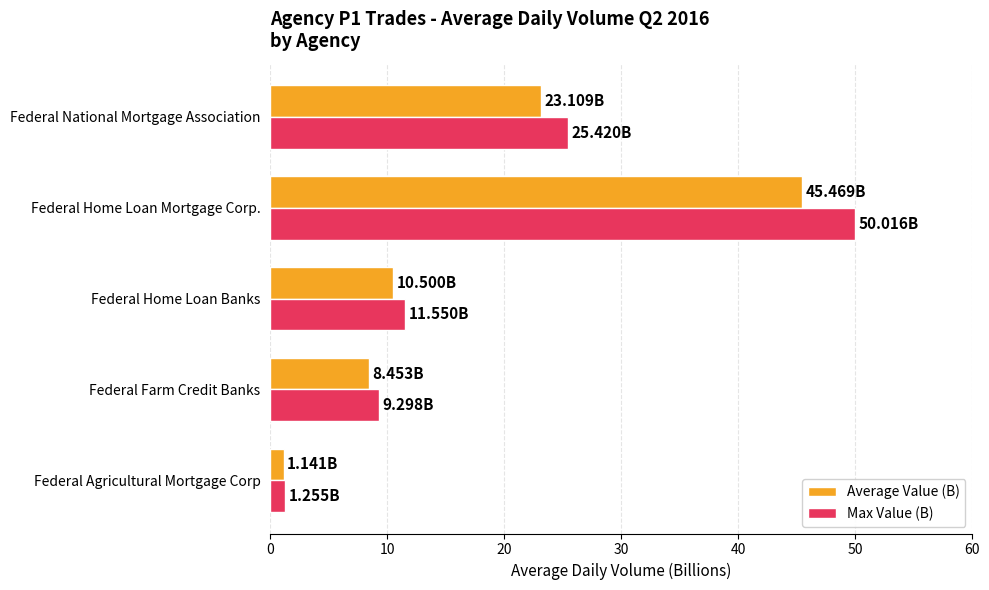

List the labels in order of Average Value (B) value, largest first.

Federal Home Loan Mortgage Corp., Federal National Mortgage Association, Federal Home Loan Banks, Federal Farm Credit Banks, Federal Agricultural Mortgage Corp